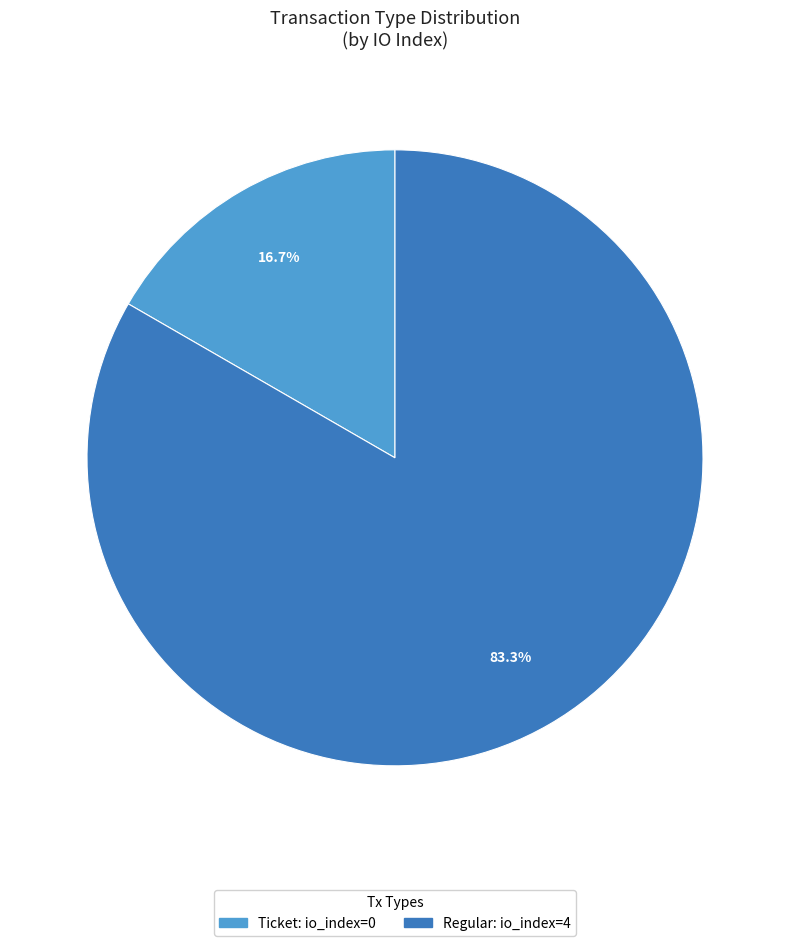

Count the number of slices in the pie.

2